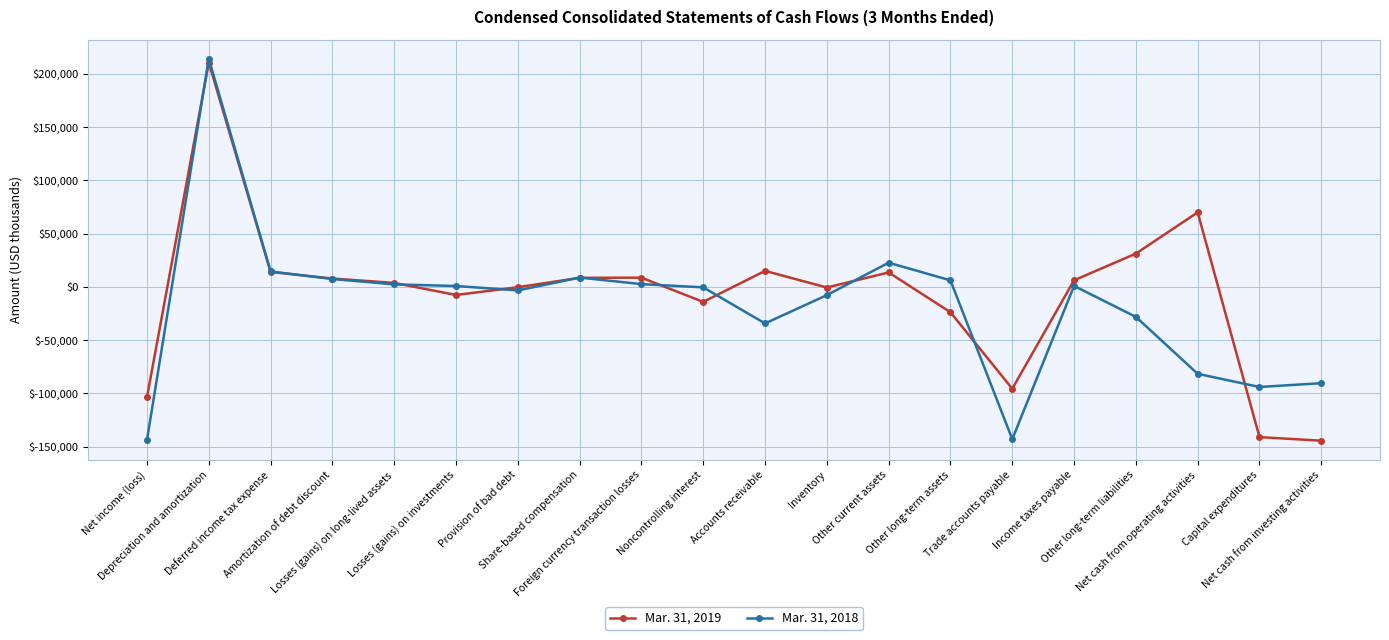

Rank the series by their maximum value, from highest to lowest.

Mar. 31, 2018, Mar. 31, 2019